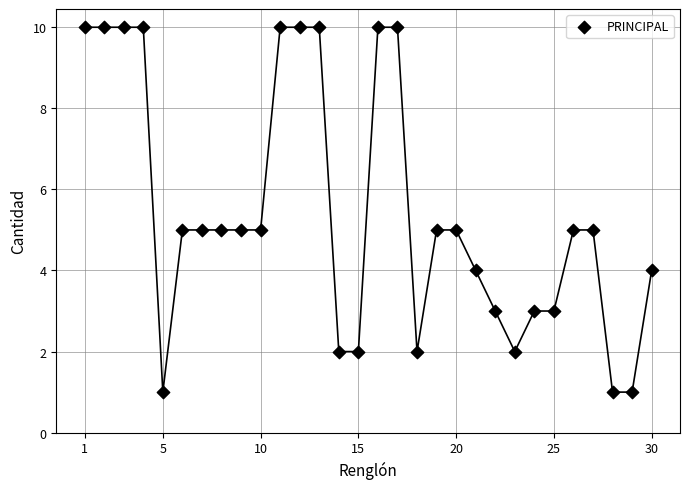

What is the range of Y values (max minus min)?

9